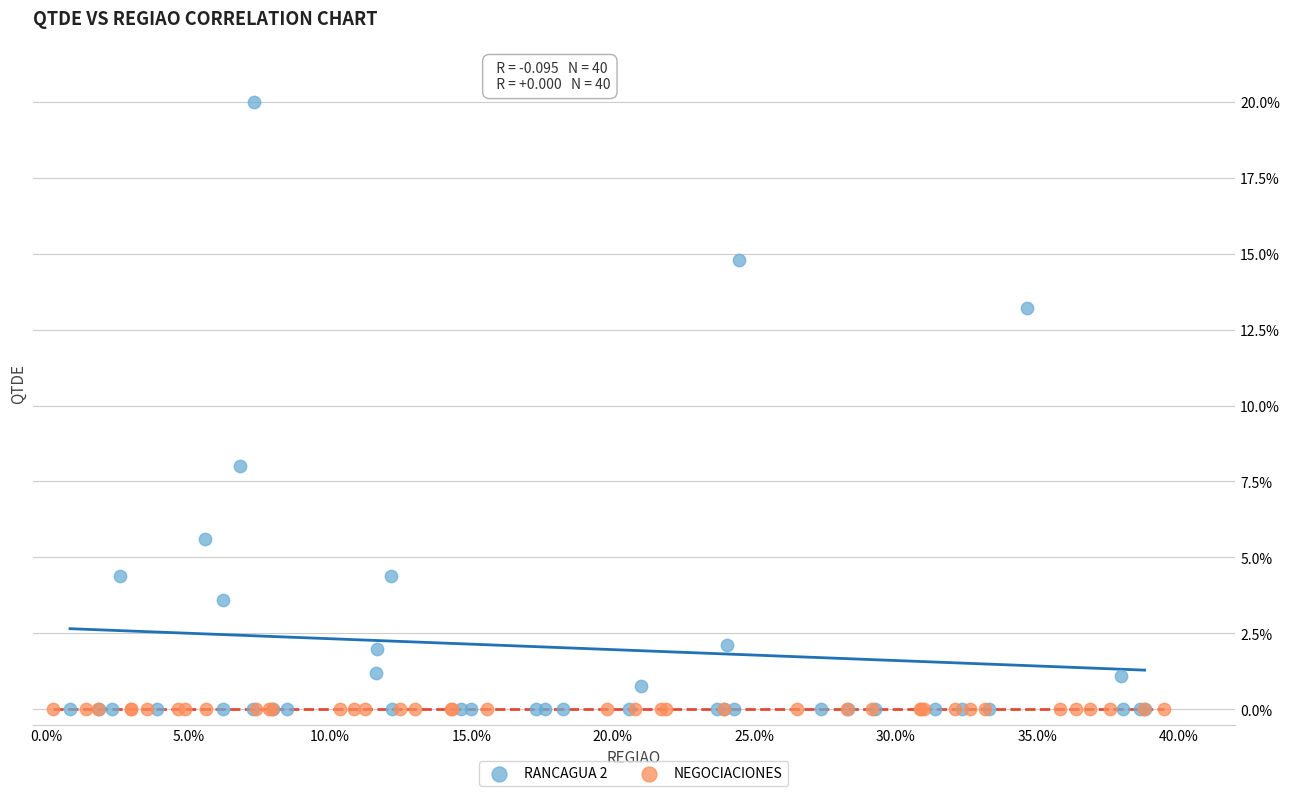

Which series reaches the maximum Y coordinate?

RANCAGUA 2